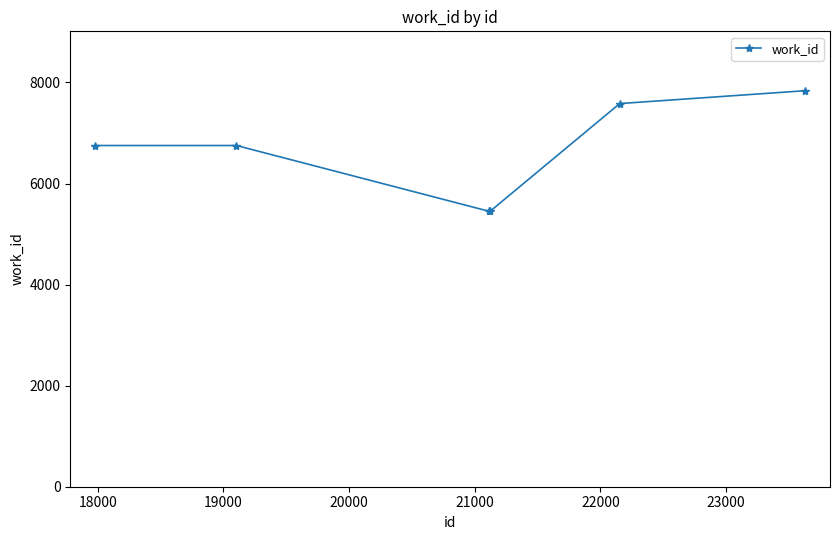

What is the difference between the maximum and minimum values?

2385